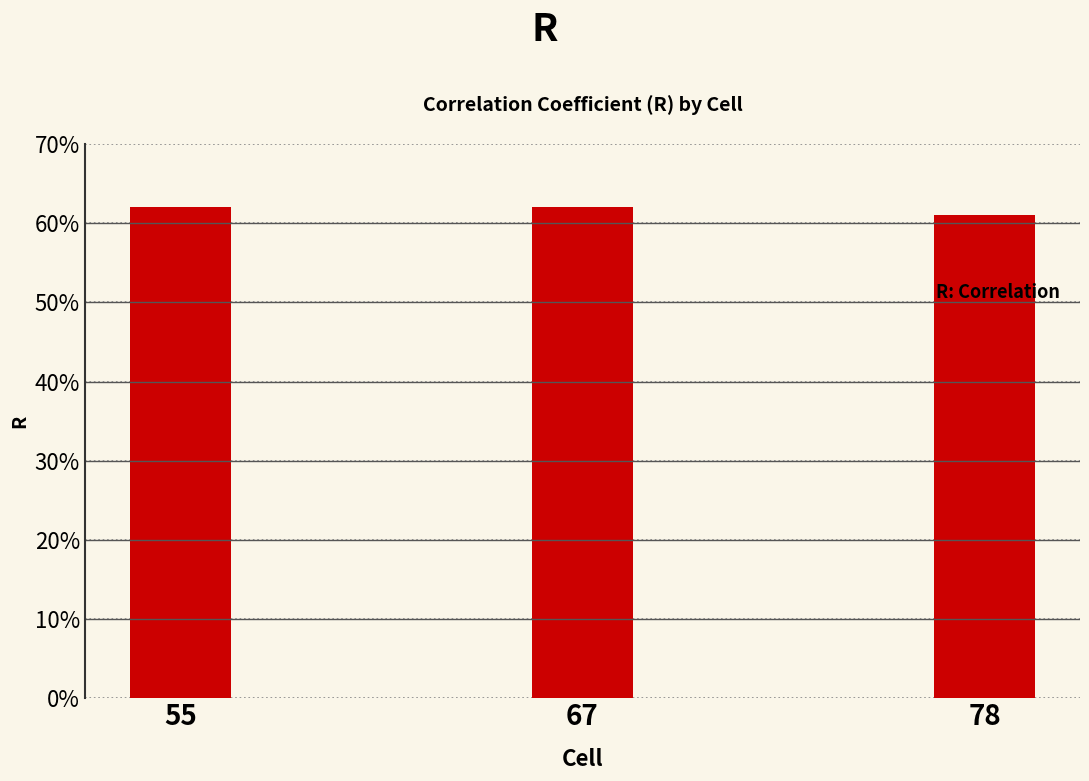

Reading left to right, transcribe all the data shown in this chart.

55=0.6	67=0.6	78=0.6